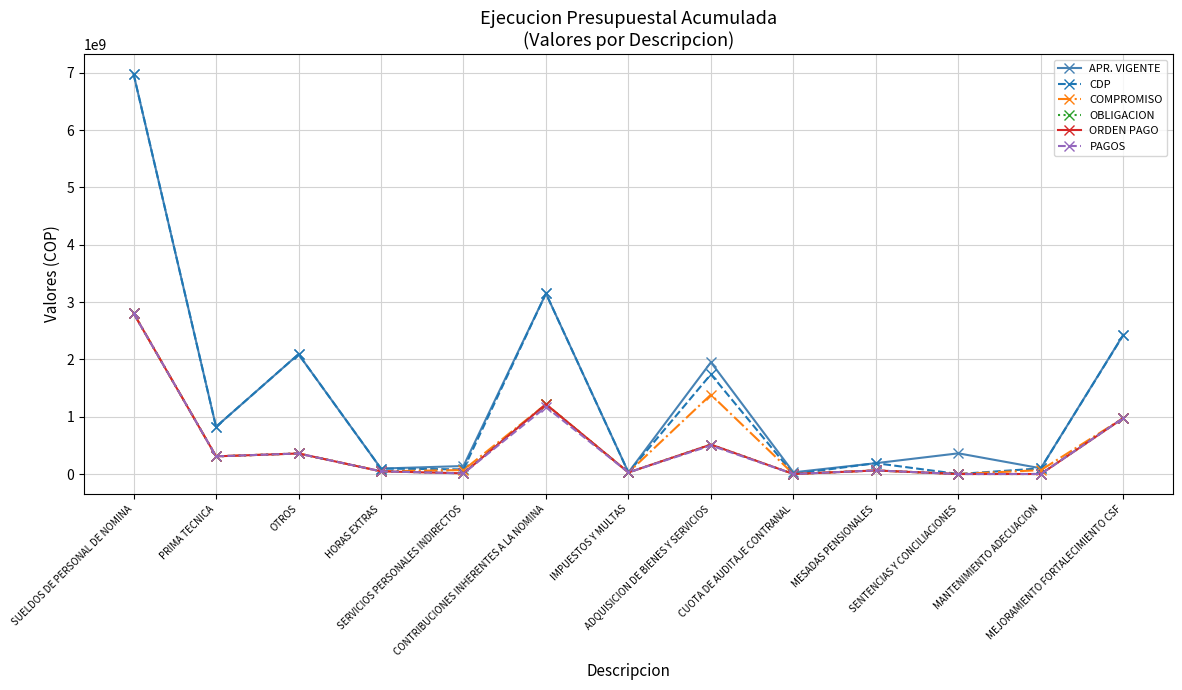

True or false: OBLIGACION has a value of 976234882.0 at MEJORAMIENTO FORTALECIMIENTO CSF.

True